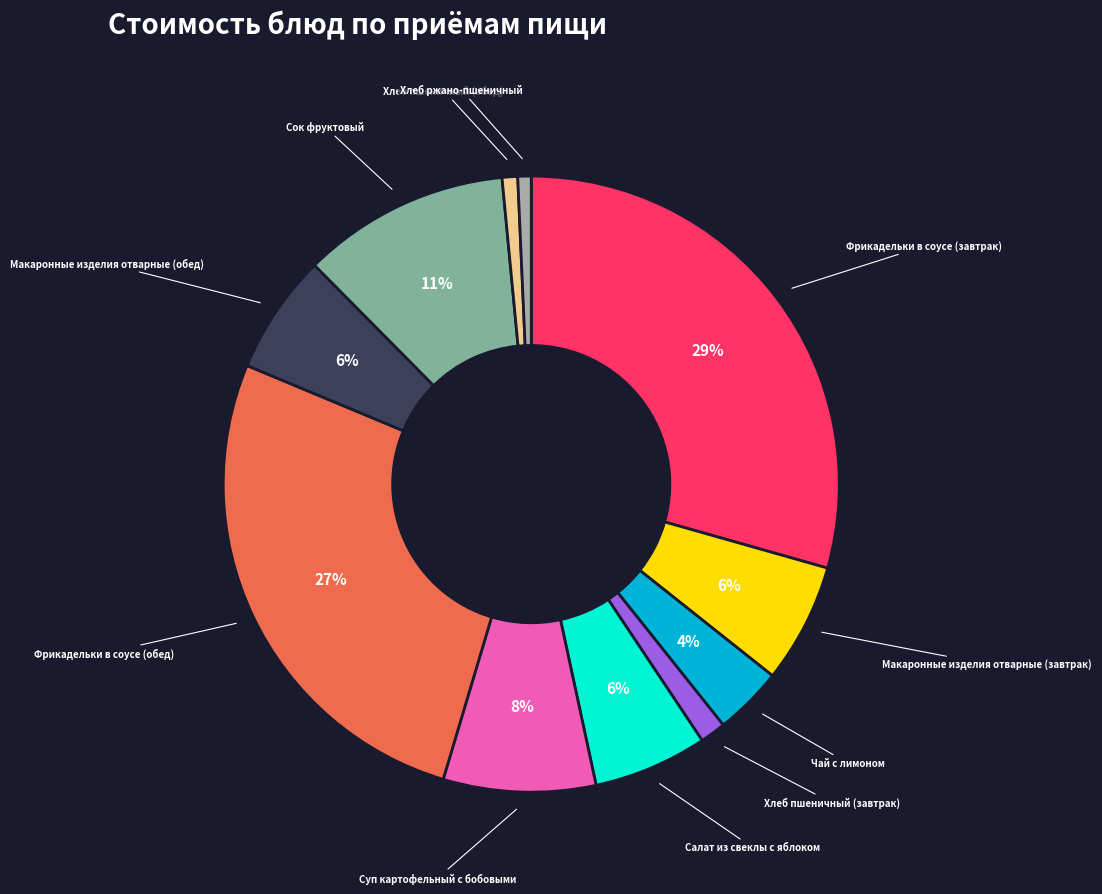

How many segments does this pie chart have?

11